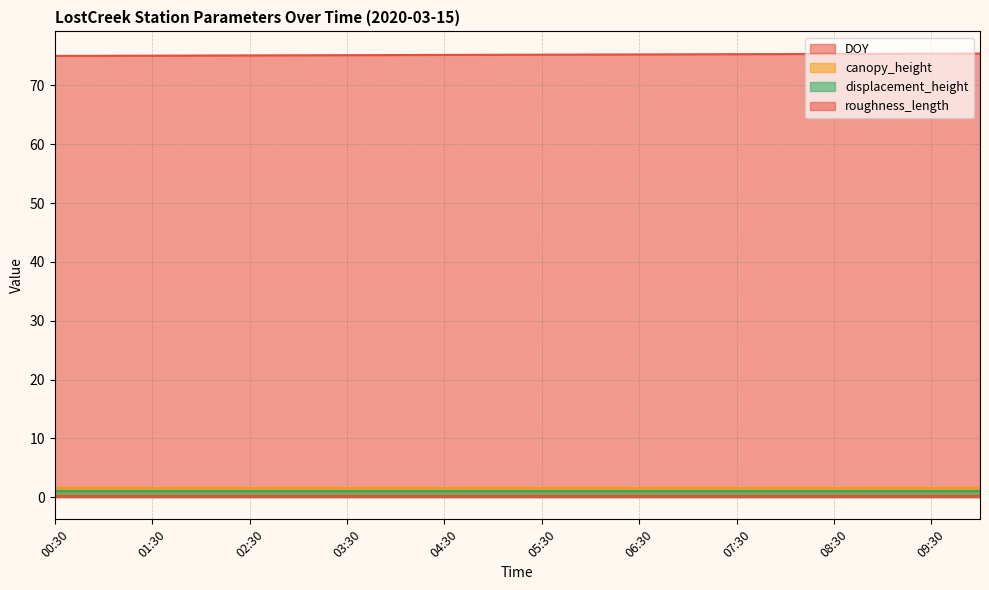

Reading left to right, transcribe all the data shown in this chart.

DOY: 00:30=75.0	01:00=75.0	01:30=75.1	02:00=75.1	02:30=75.1	03:00=75.1	03:30=75.1	04:00=75.2	04:30=75.2	05:00=75.2	05:30=75.2	06:00=75.2	06:30=75.3	07:00=75.3	07:30=75.3	08:00=75.3	08:30=75.4	09:00=75.4	09:30=75.4	10:00=75.4
canopy_height: 00:30=1.5	01:00=1.5	01:30=1.5	02:00=1.5	02:30=1.5	03:00=1.5	03:30=1.5	04:00=1.5	04:30=1.5	05:00=1.5	05:30=1.5	06:00=1.5	06:30=1.5	07:00=1.5	07:30=1.5	08:00=1.5	08:30=1.5	09:00=1.5	09:30=1.5	10:00=1.5
displacement_height: 00:30=1.0	01:00=1.0	01:30=1.0	02:00=1.0	02:30=1.0	03:00=1.0	03:30=1.0	04:00=1.0	04:30=1.0	05:00=1.0	05:30=1.0	06:00=1.0	06:30=1.0	07:00=1.0	07:30=1.0	08:00=1.0	08:30=1.0	09:00=1.0	09:30=1.0	10:00=1.0
roughness_length: 00:30=0.2	01:00=0.2	01:30=0.2	02:00=0.2	02:30=0.2	03:00=0.2	03:30=0.2	04:00=0.2	04:30=0.2	05:00=0.2	05:30=0.2	06:00=0.2	06:30=0.2	07:00=0.2	07:30=0.2	08:00=0.2	08:30=0.2	09:00=0.2	09:30=0.2	10:00=0.2